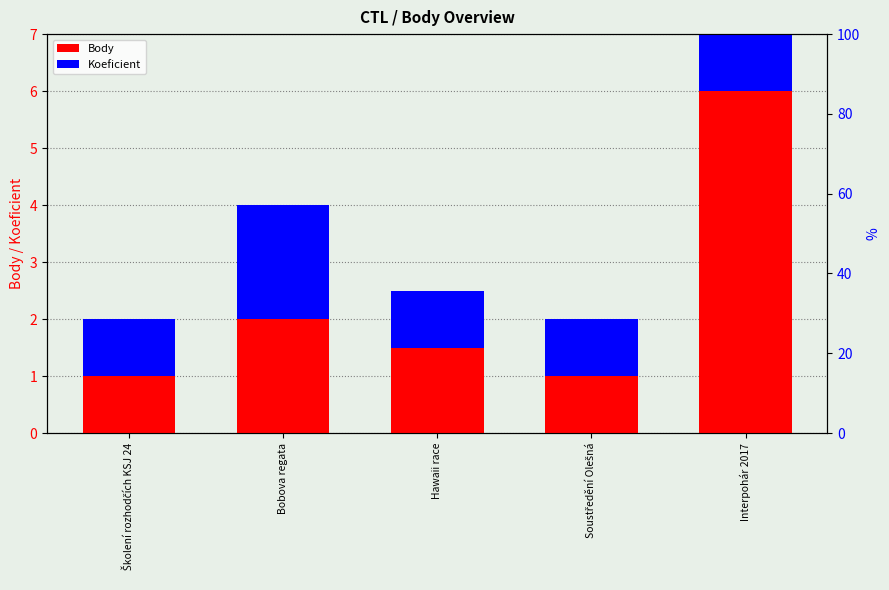

How many Body values are between 1 and 2?

4